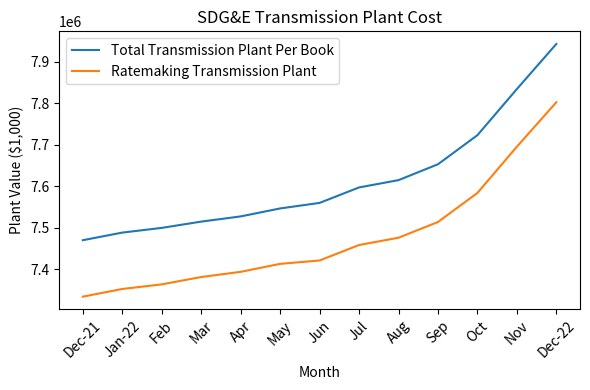

List the labels in order of Total Transmission Plant Per Book value, smallest first.

Dec-21, Jan-22, Feb, Mar, Apr, May, Jun, Jul, Aug, Sep, Oct, Nov, Dec-22